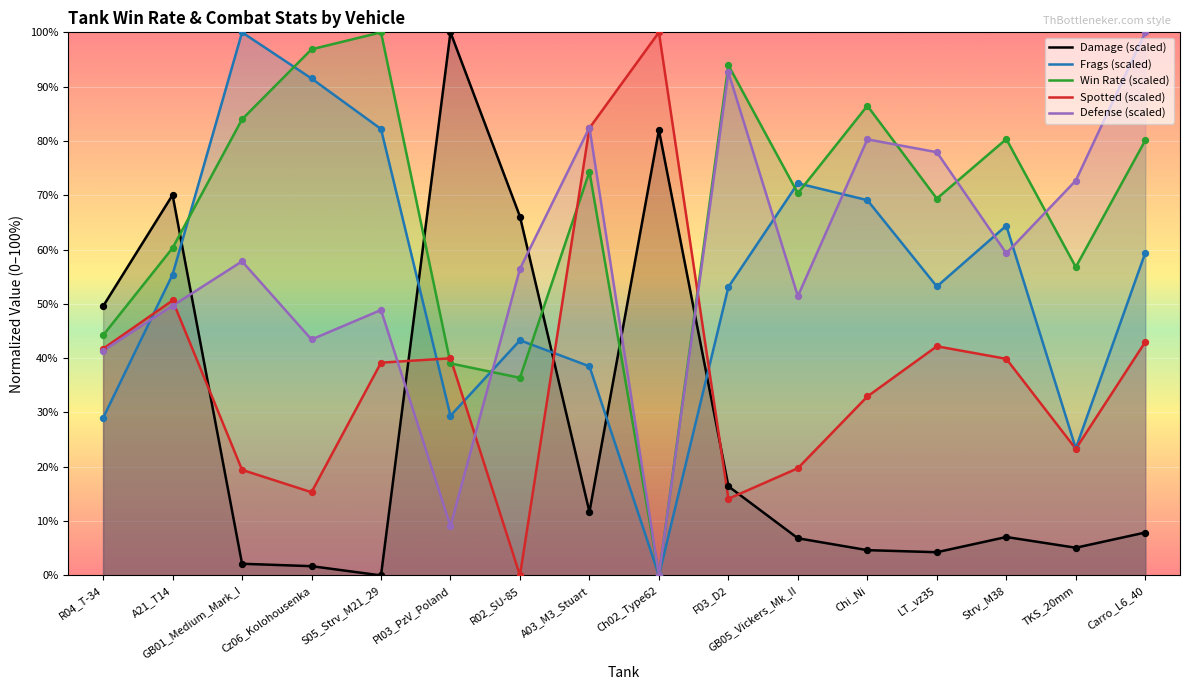

Which series has the largest Y range (max minus min)?

dmg